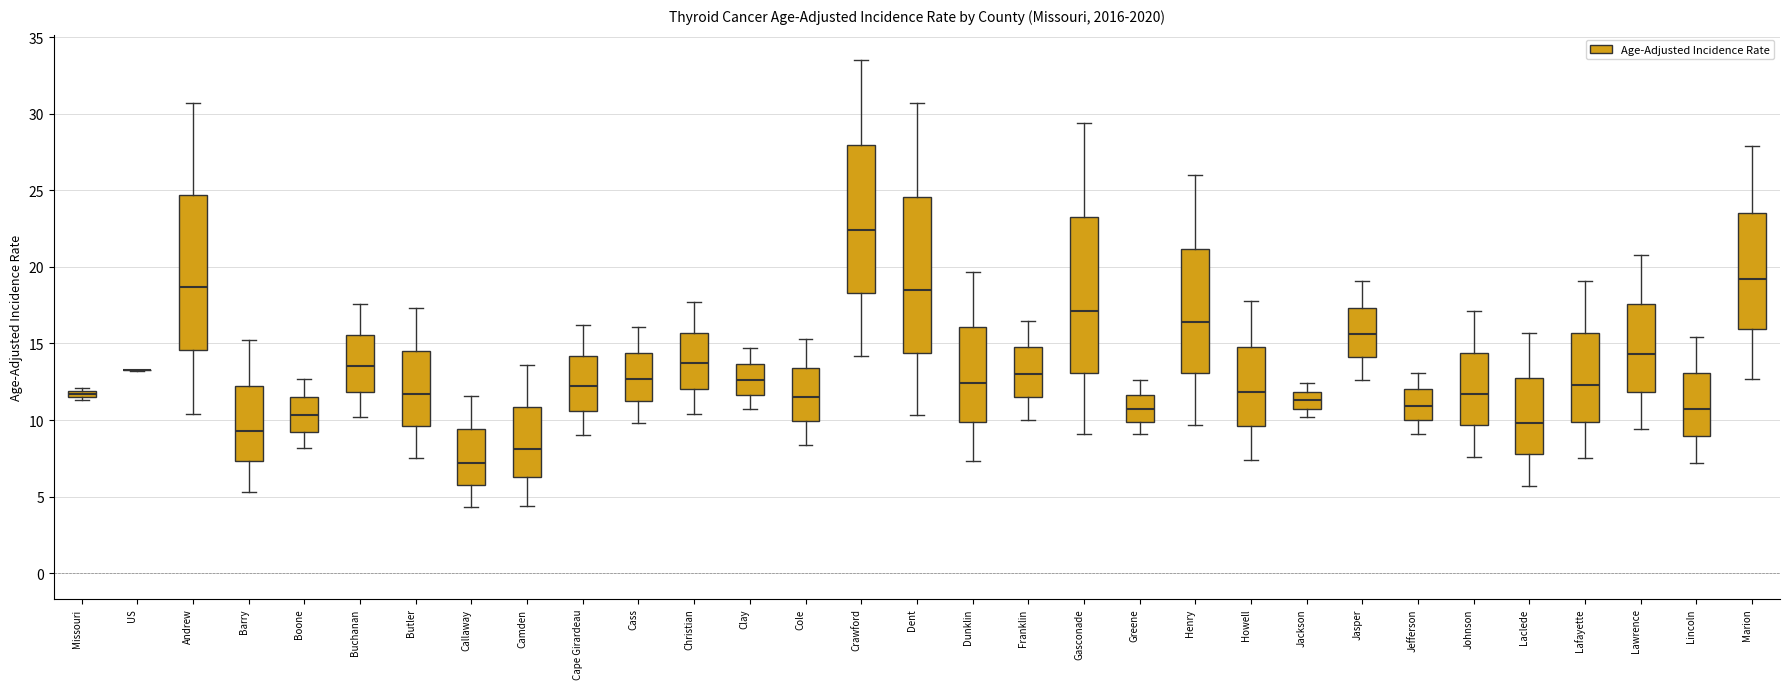

Where does the upper whisker of the box for Jasper end on the y-axis? The values are not printed on the chart, so give them approximately, as read against the axis.

19.0